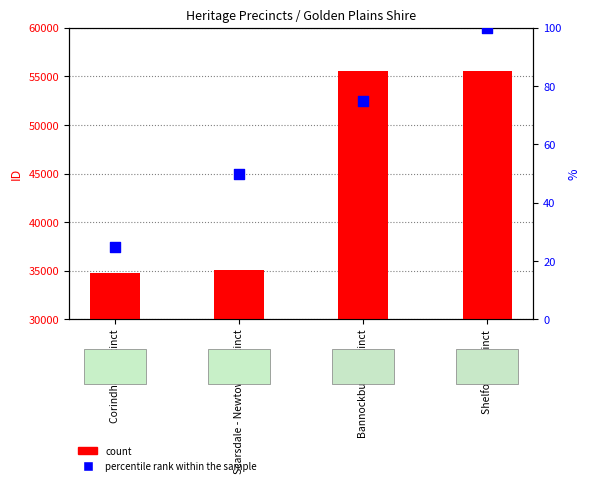

Which series contains the highest Y value?

count